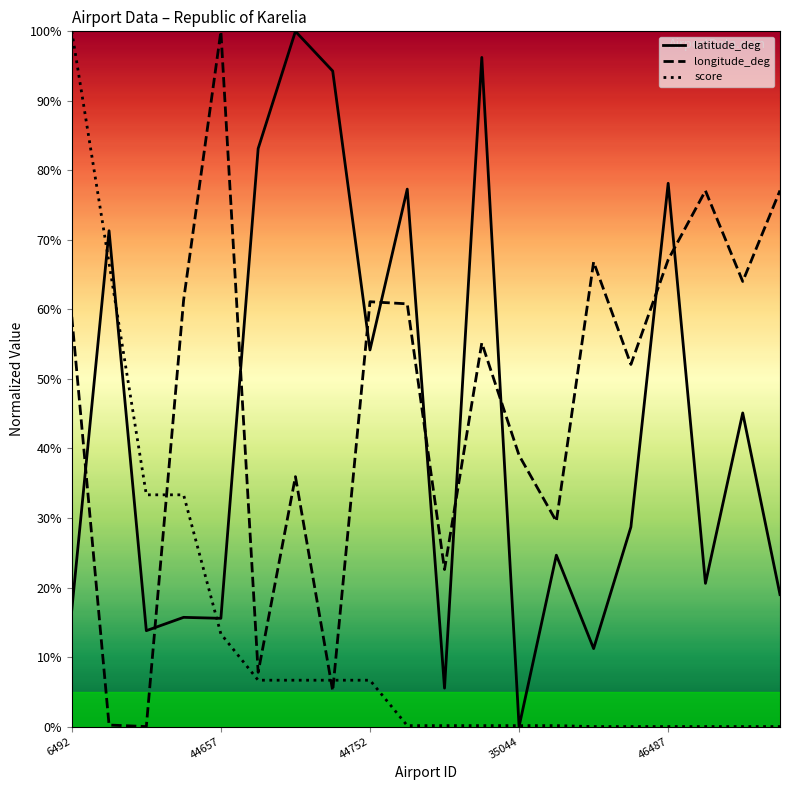

How many positive values does the latitude_deg series have?

19